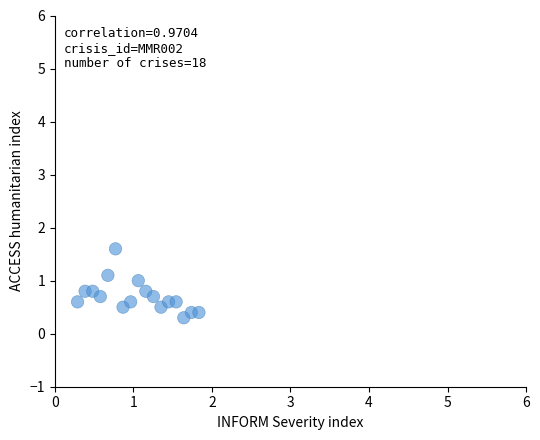

What Y value in the scatter plot is closest to 0?

0.3